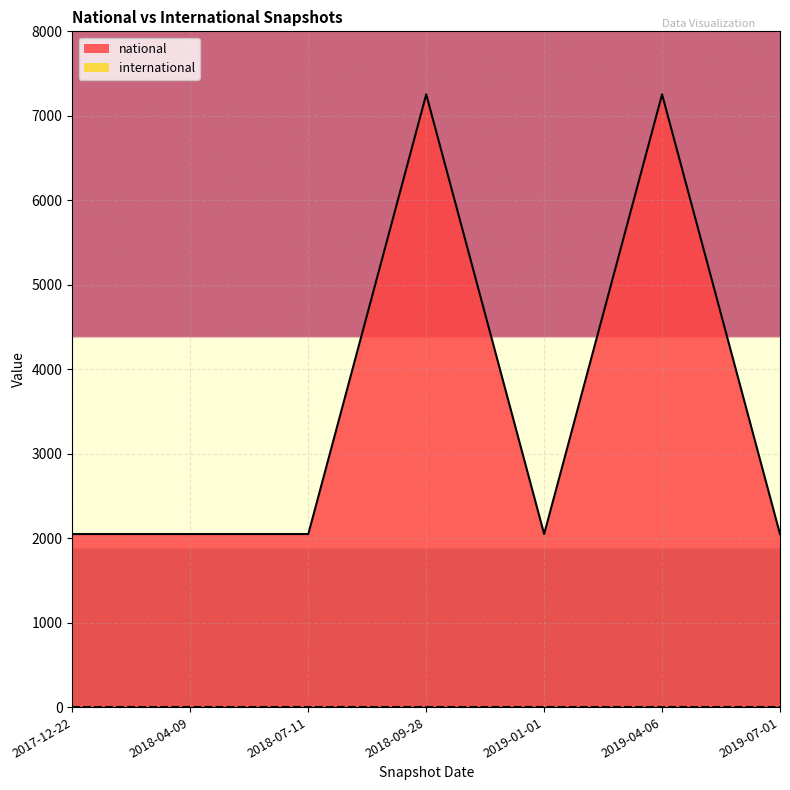

Reading right to left, what are all the values shown in this chart?

2019-07-01=2049	2019-04-06=7254	2019-01-01=2049	2018-09-28=7254	2018-07-11=2049	2018-04-09=2049	2017-12-22=2049